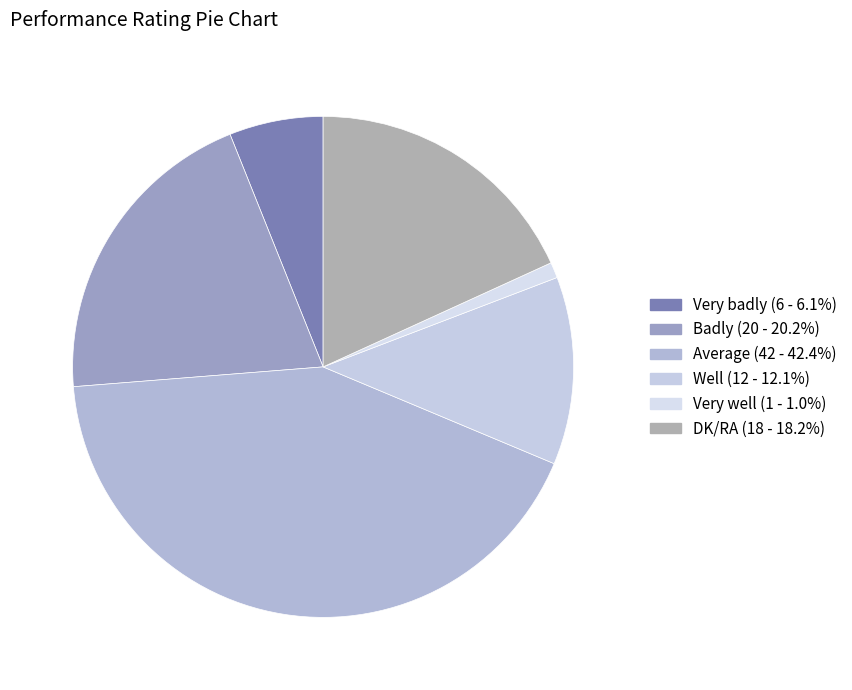

What is the ratio of the value at Well to the value at Average?

0.3